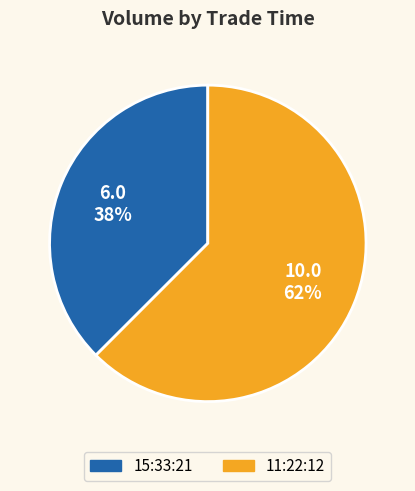

What is the smallest slice in the pie chart?

15:33:21